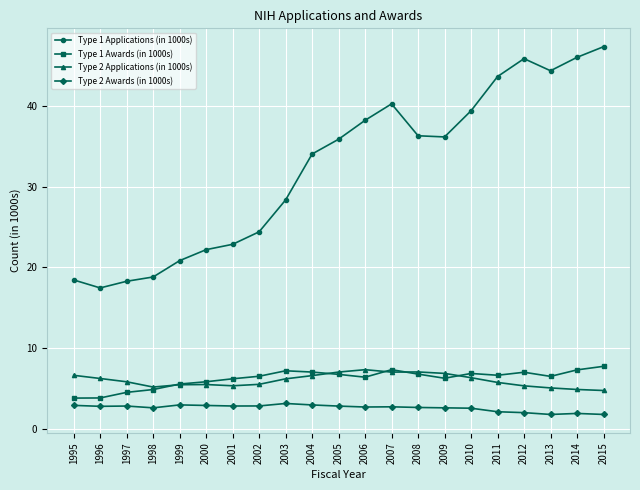

Is the value of Type 1 Awards (in 1000s) at 2010 greater than the value of Type 2 Applications (in 1000s) at 2013?

Yes